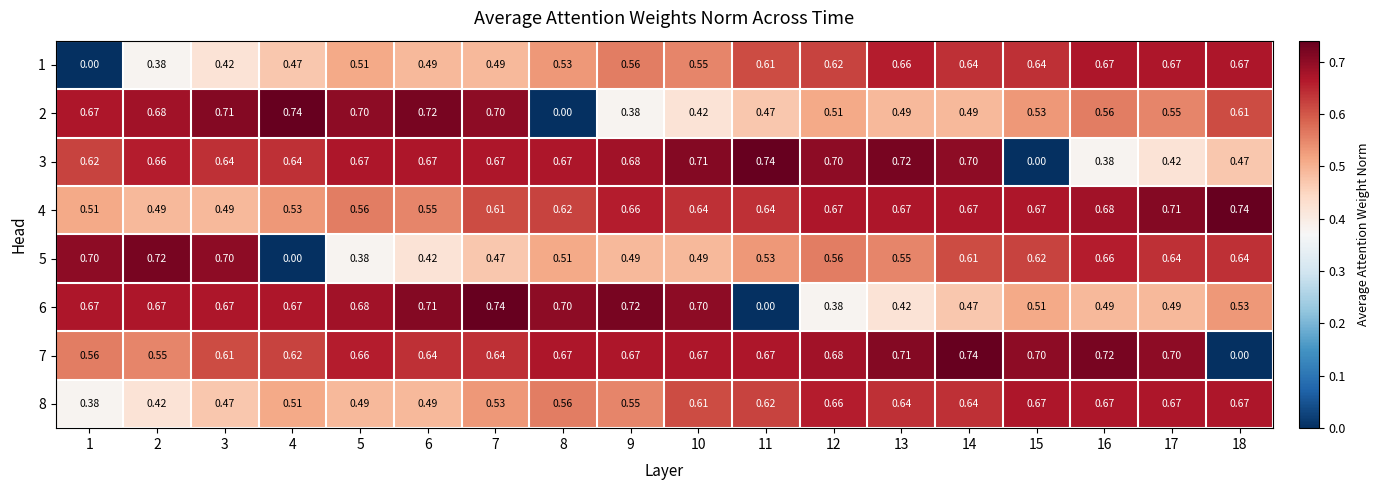

What is the total value across all series at 17?

4.8